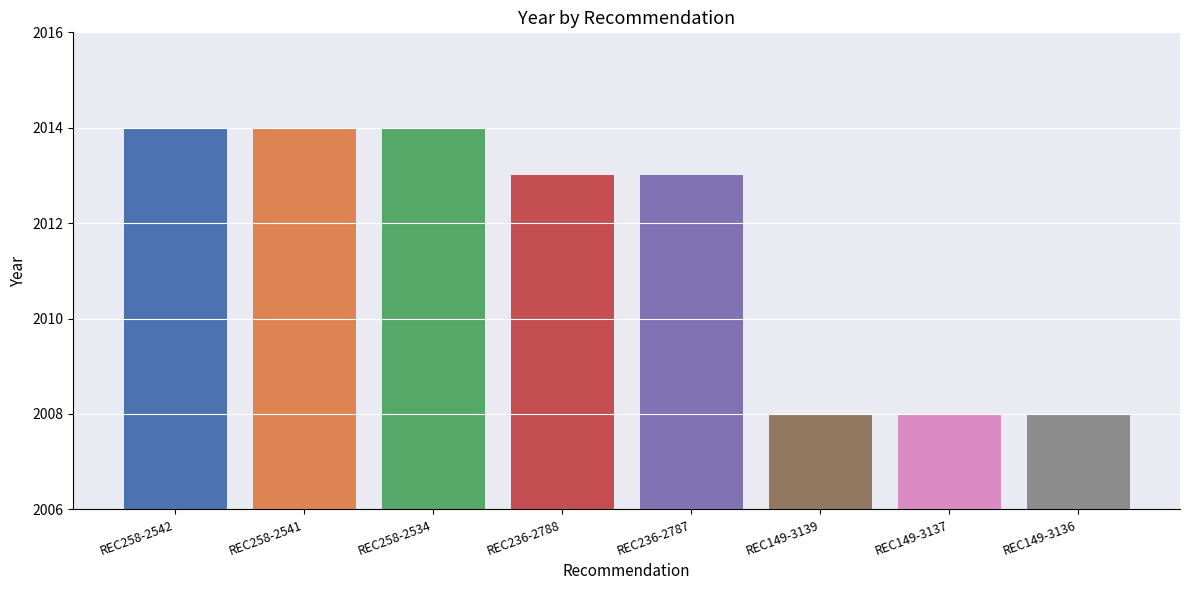

What is the ratio of the value at REC149-3137 to the value at REC258-2541?

1.0